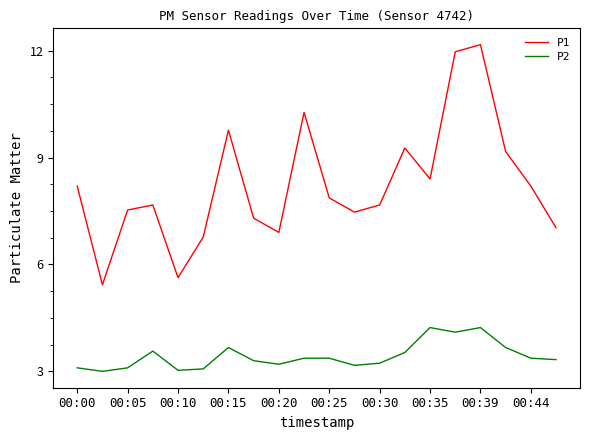

What is the maximum value shown in the chart?

12.2